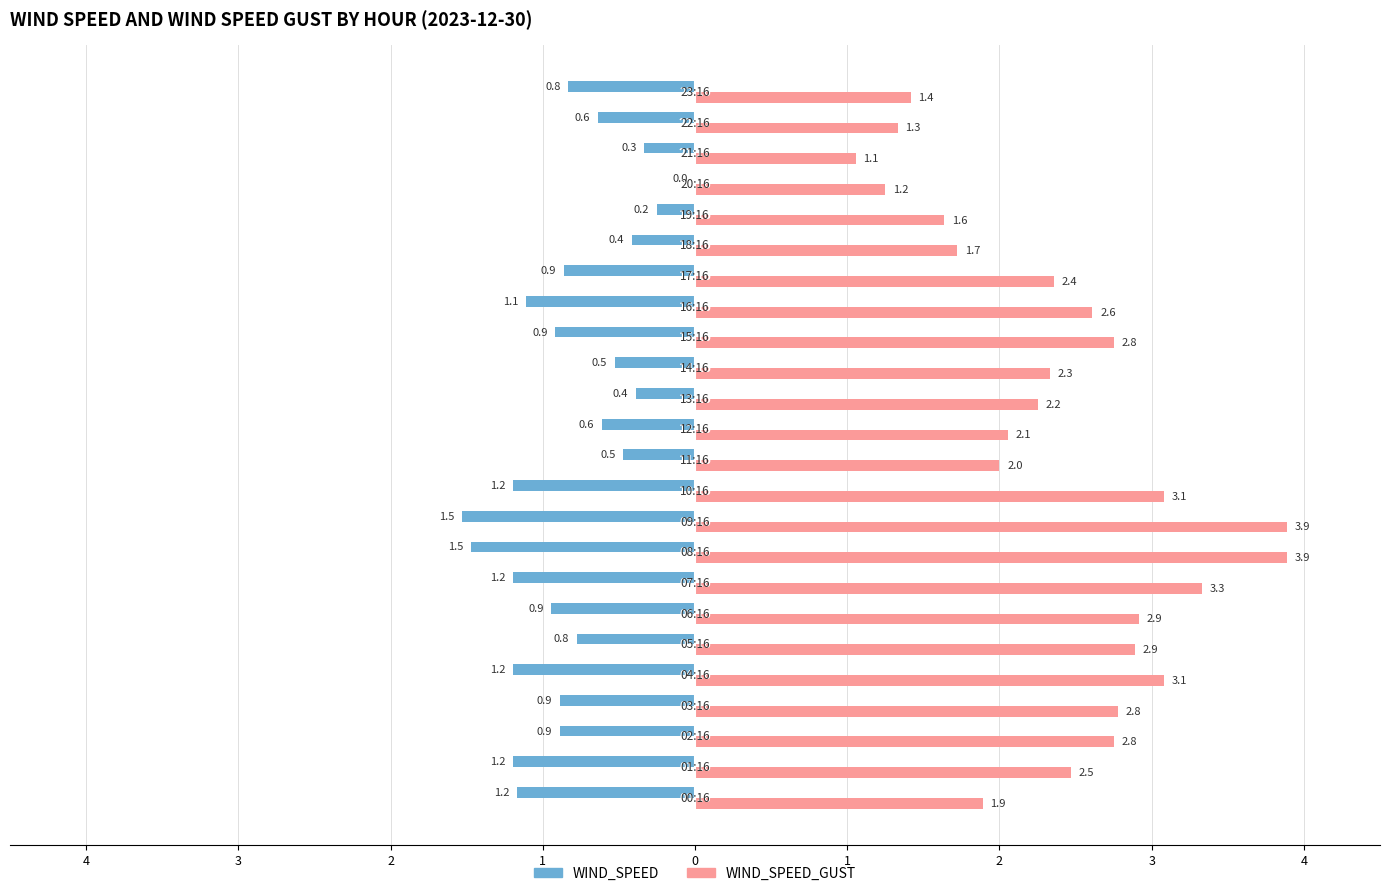

At how many categories does at least one series exceed 0?

24